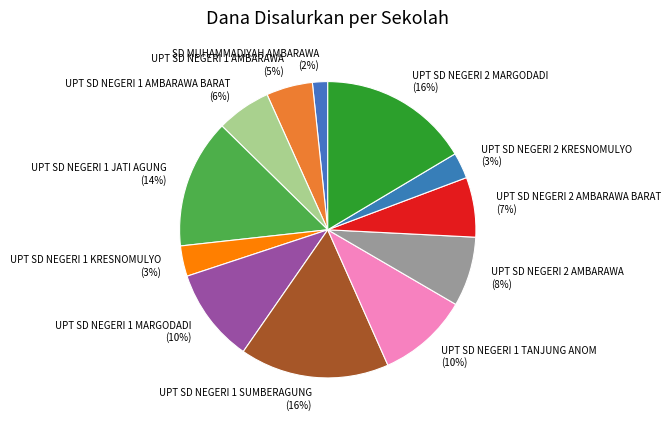

What is the ratio of the value at UPT SD NEGERI 2 AMBARAWA BARAT to the value at UPT SD NEGERI 1 JATI AGUNG?

0.5